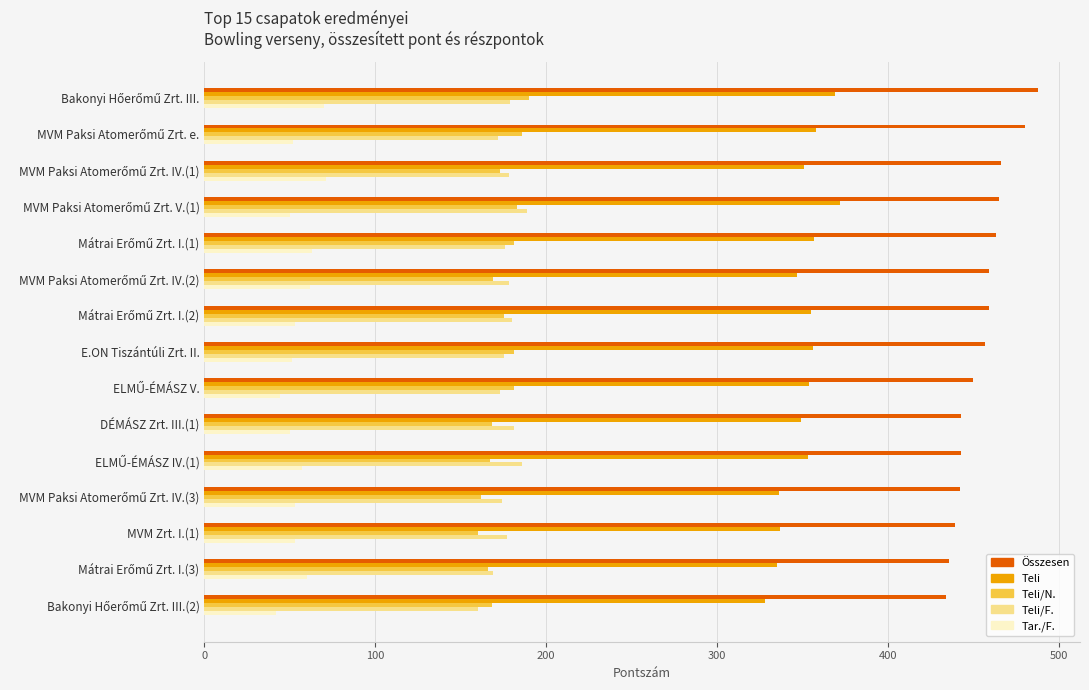

What is the smallest value displayed?

42